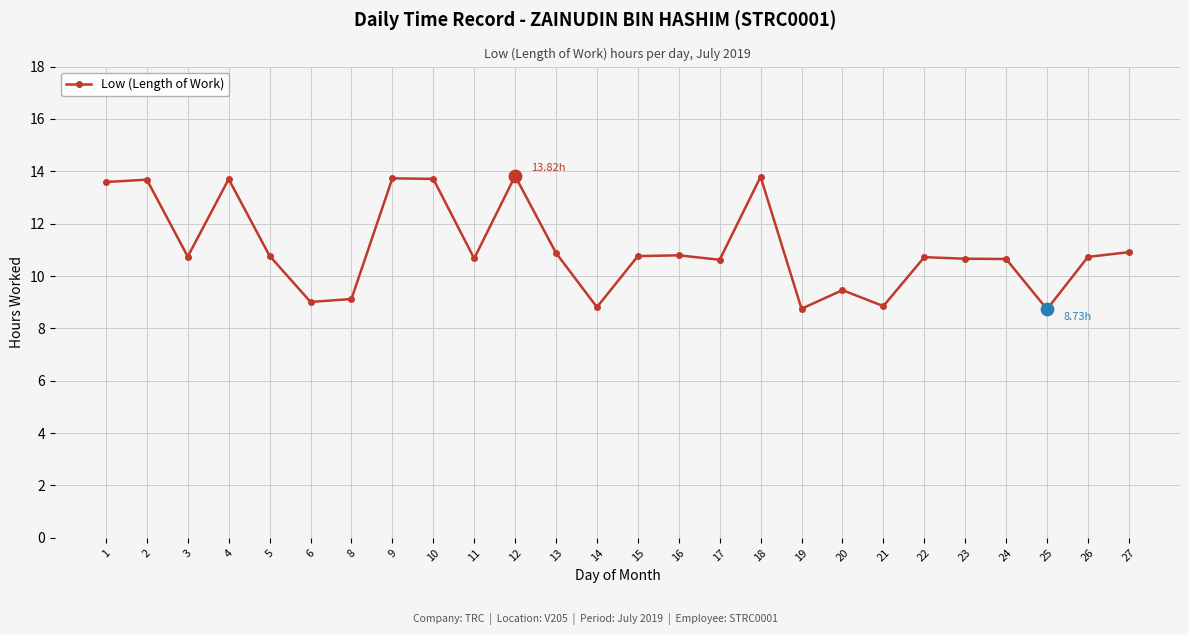

Between 8 and 5, which is larger?

5